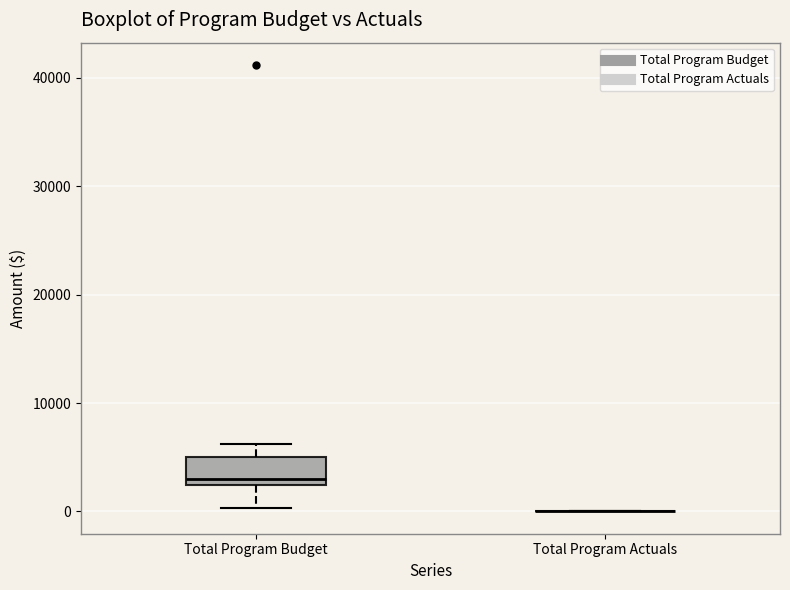

Which box is the tallest, from its lower edge to its upper edge?

Total Program Budget